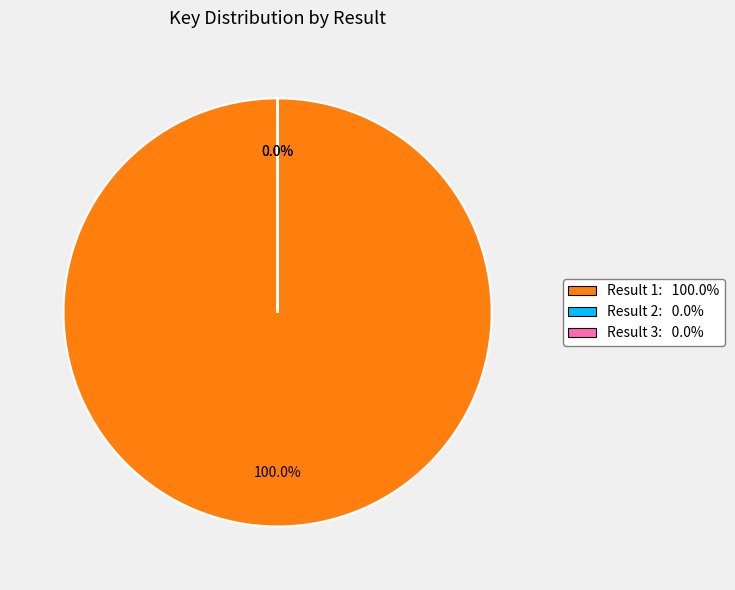

What is the ratio of the value at 1 to the value at 2?

396130.0